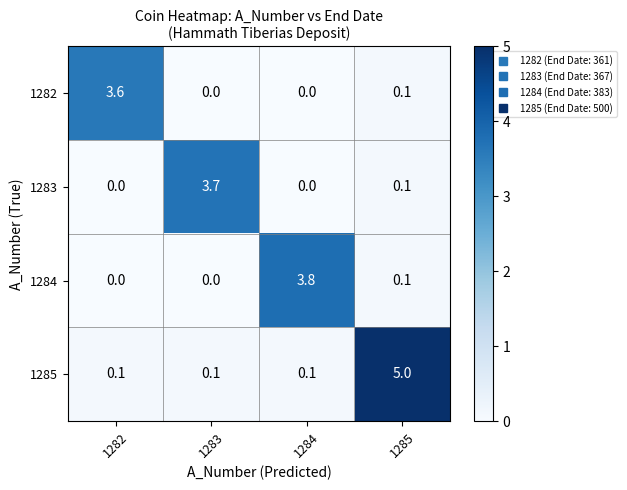

What is the average value of the 1285 series?

1.3